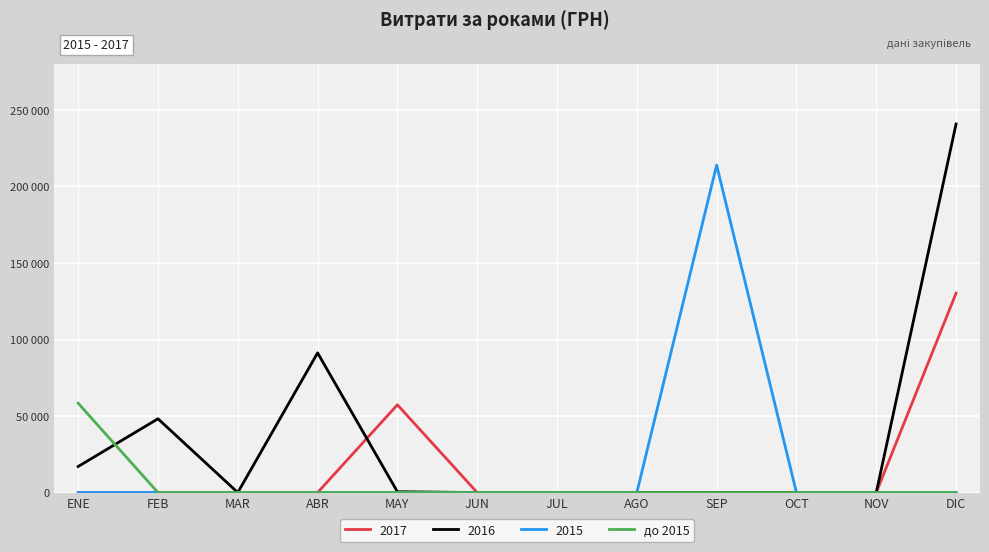

Is this an area chart (filled region under the line)?

No